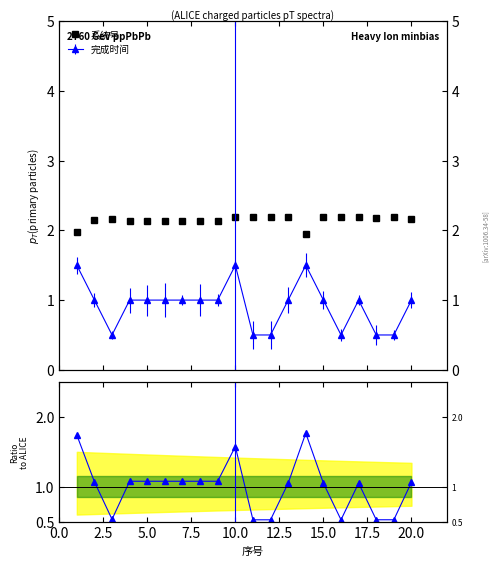

True or false: 完成时间/系统号 and 系统号 cross at least once.

False